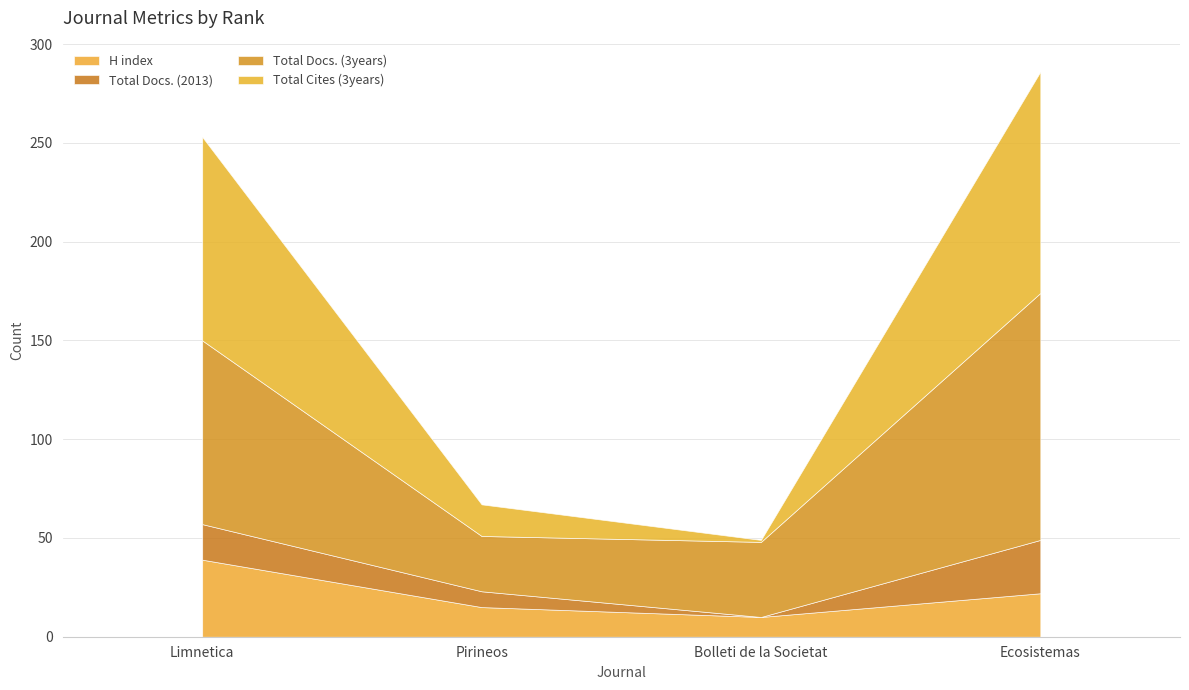

What is the label of the 3rd point from the left?

Bolleti de la Societat